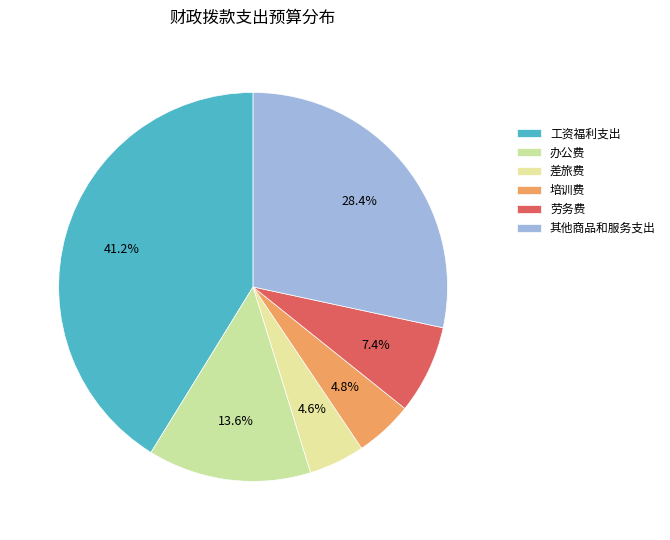

Is there a majority slice in this chart?

No